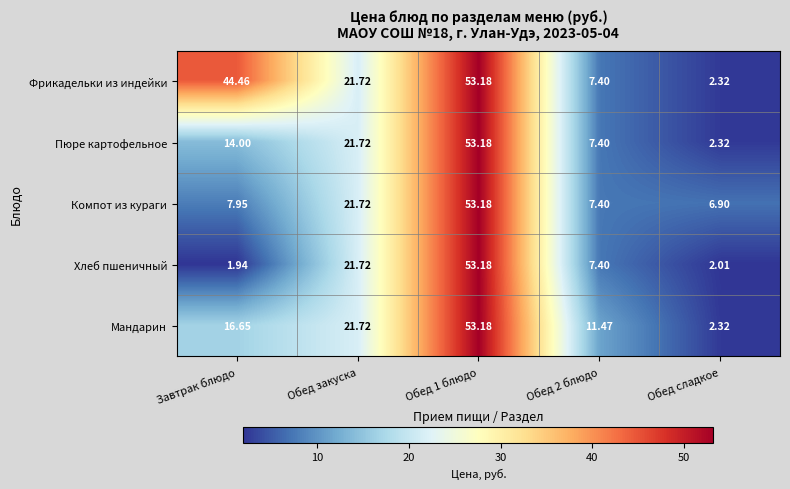

Where is Мандарин nearest to the value 27?

Обед закуска